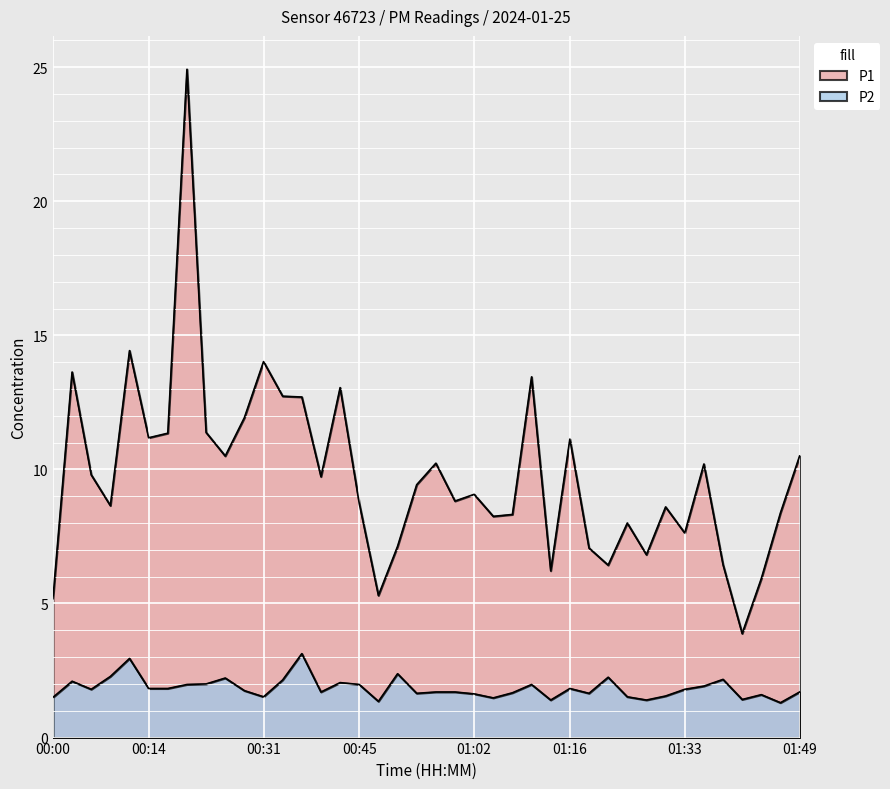

What are all the series names shown in the legend?

P1, P2